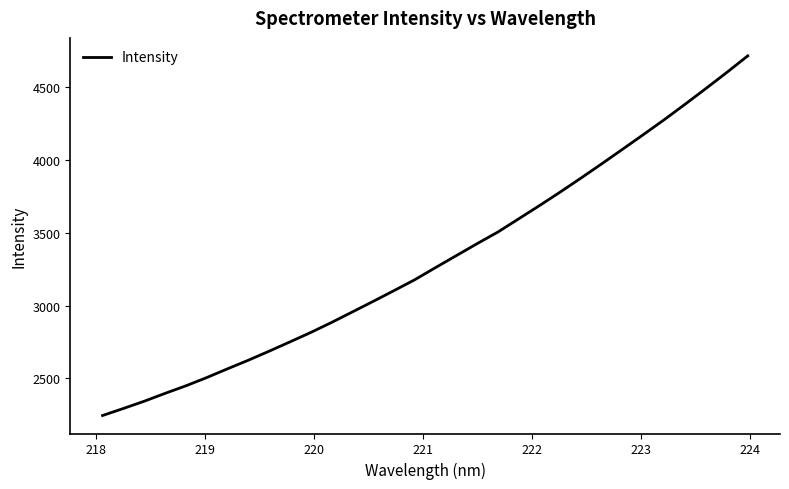

What is the smallest value displayed?

2244.7